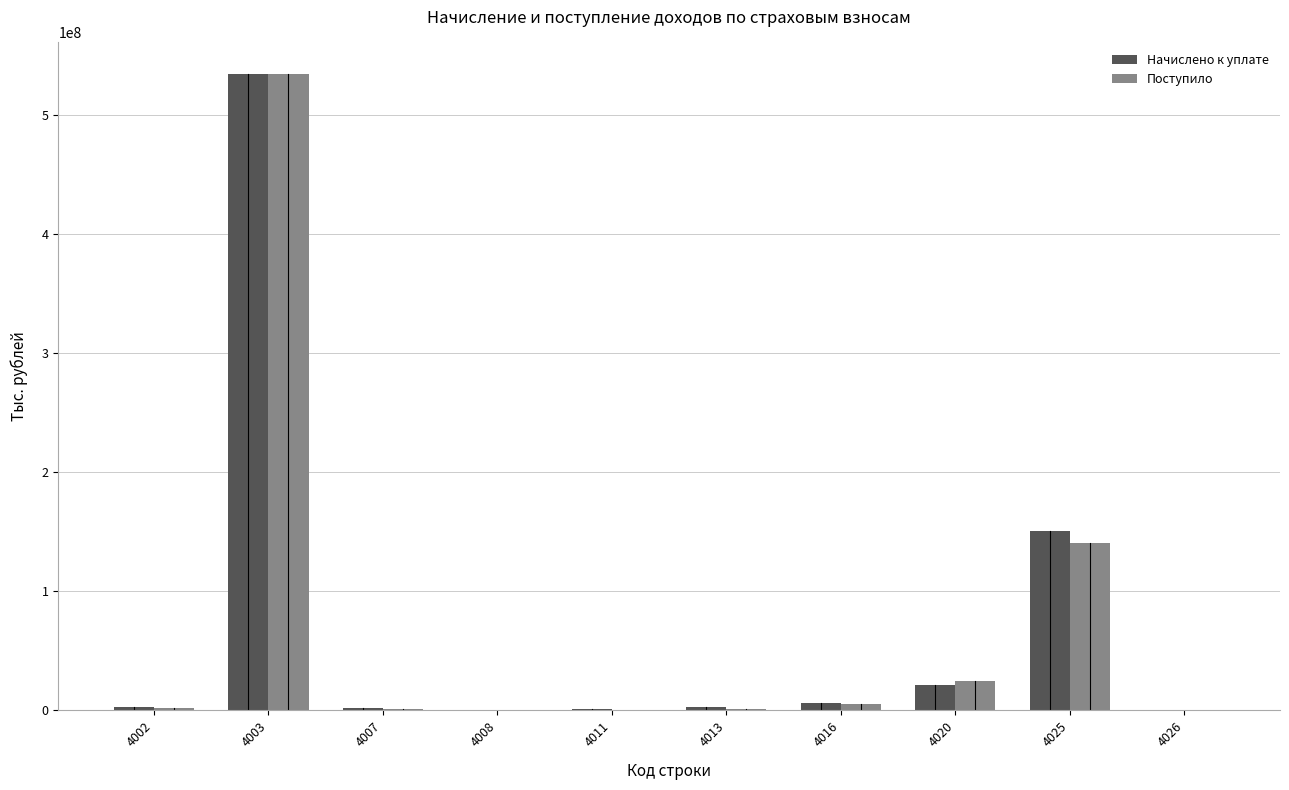

How many groups of bars are there?

10